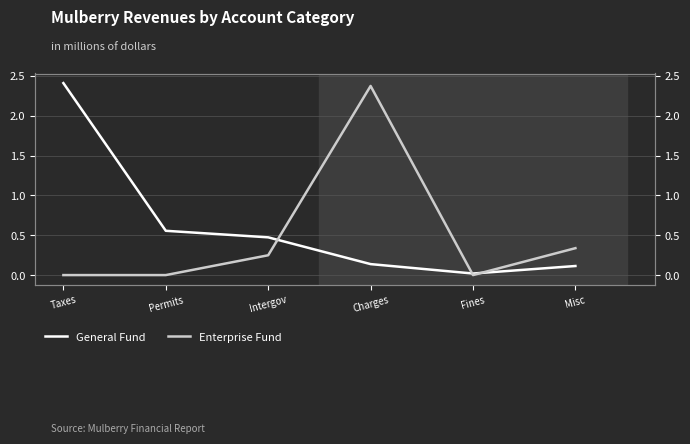

Which has a higher value, Intergov or Misc?

Intergov